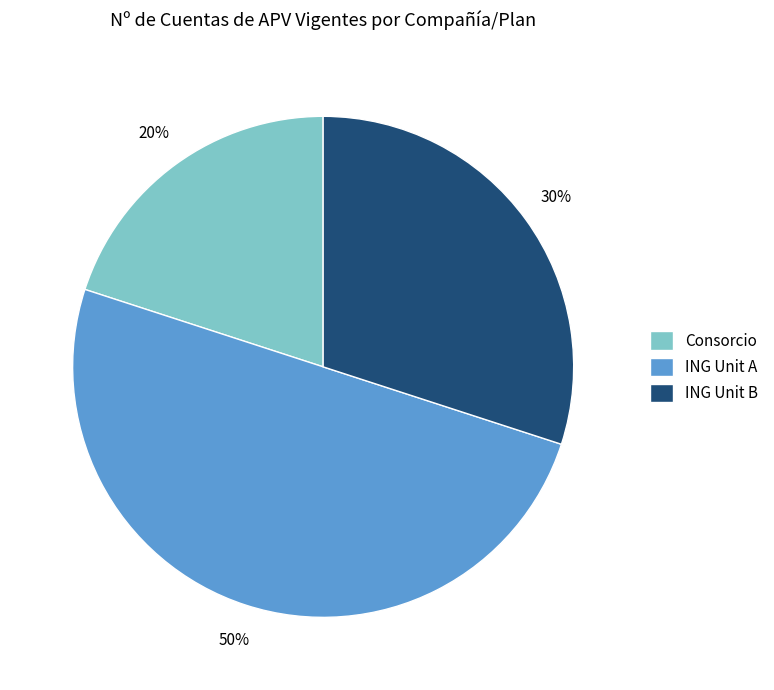

Combined, do Consorcio and ING Unit A account for over 50%?

Yes